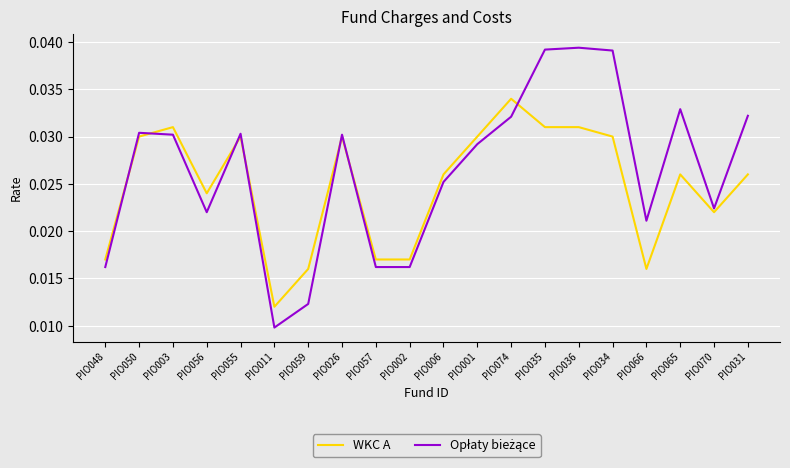

At which category does the chart reach its minimum across all series?

PIO011